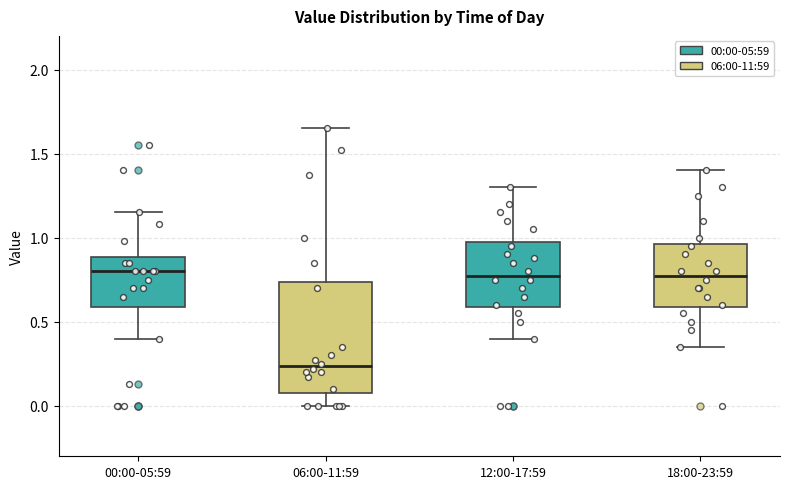

Comparing the boxes themselves (not the whiskers), which one is the tallest?

06:00-11:59